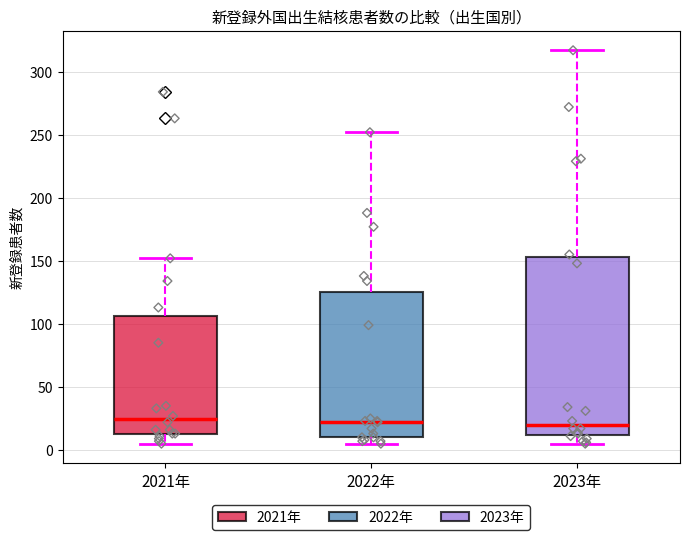

Where is the upper edge of the box for 2022年 on the y-axis? The values are not printed on the chart, so give them approximately, as read against the axis.

125